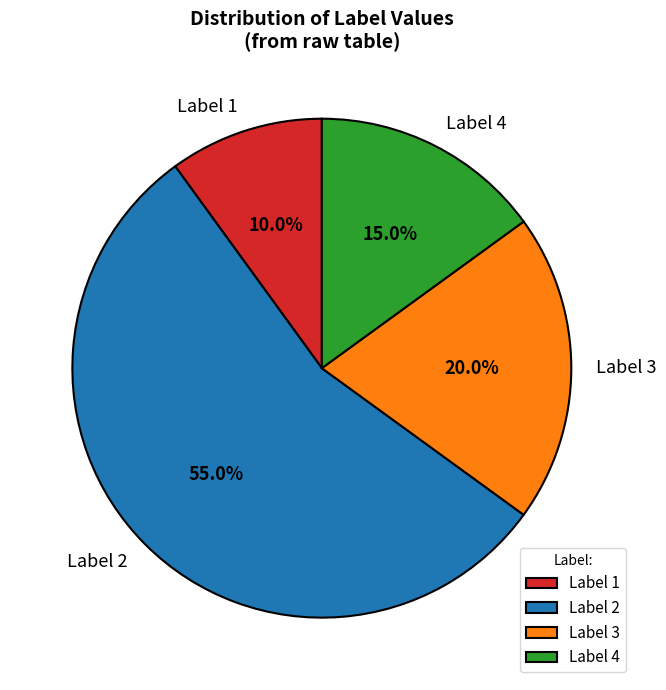

How many slices are in this pie chart?

4